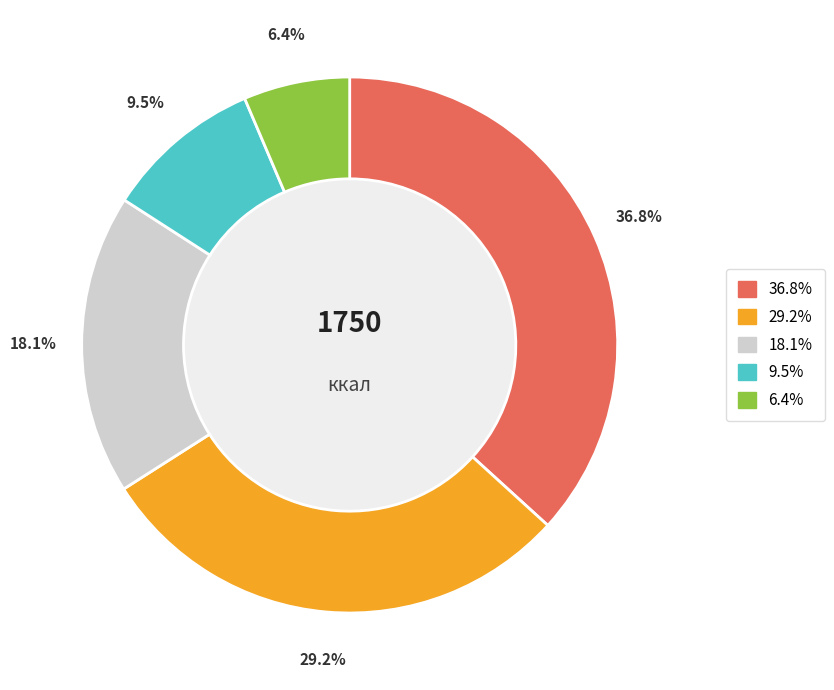

Does any single category account for the majority?

No